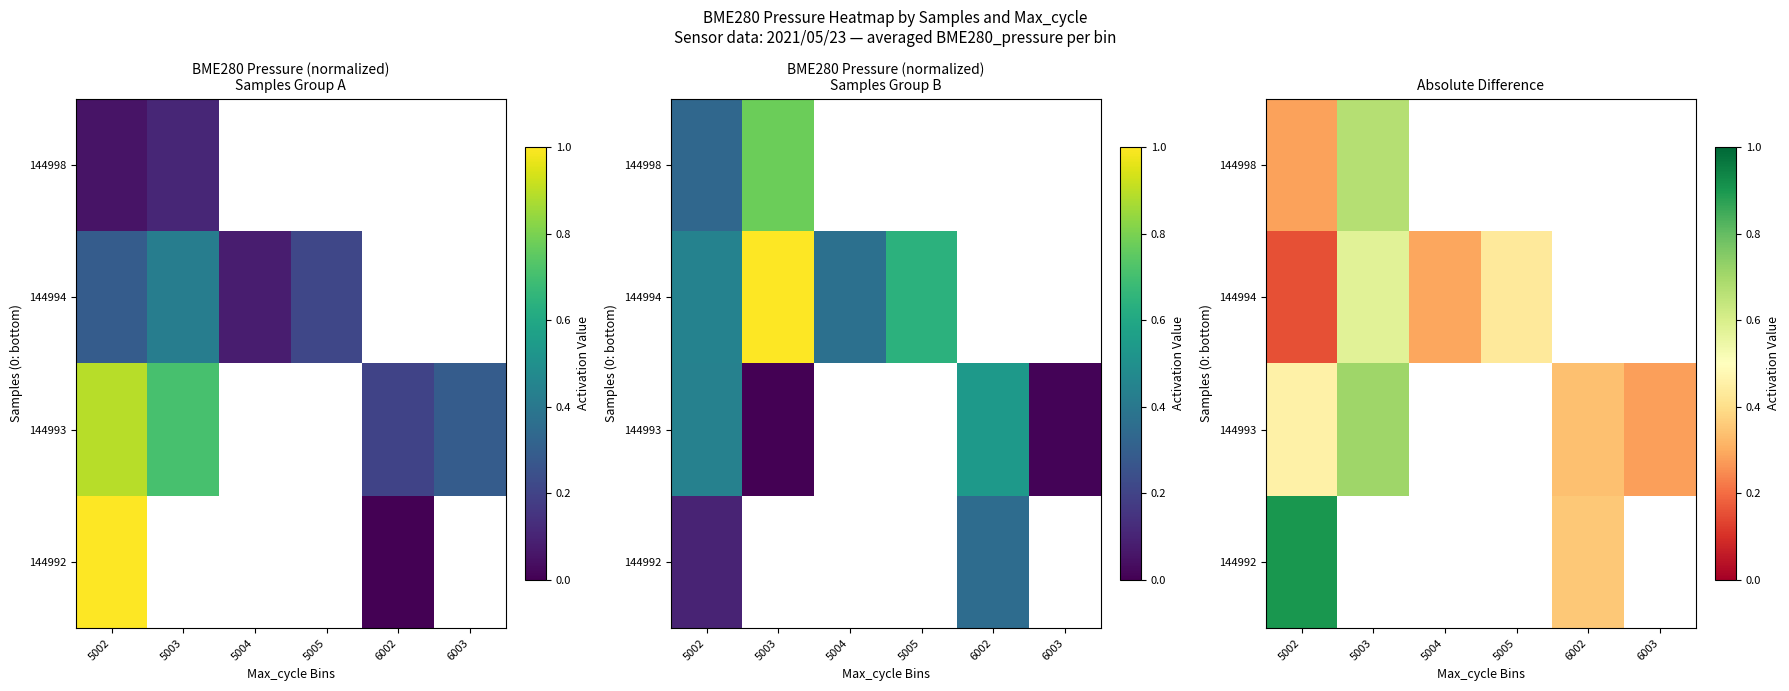

How many data points does each series have?

6